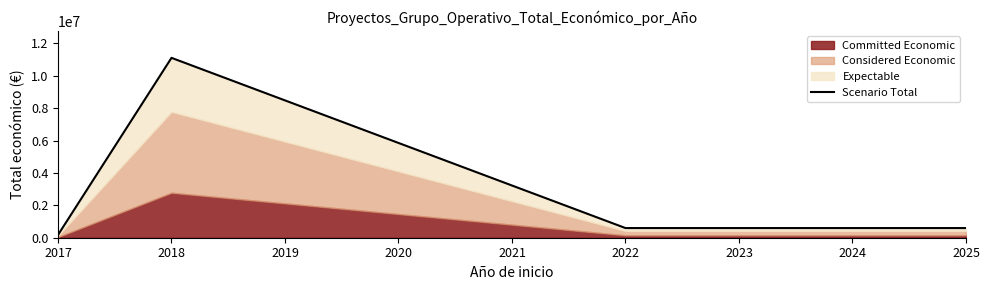

Rank the categories by value from lowest to highest.

2017, 2022, 2023, 2024, 2025, 2021, 2020, 2019, 2018